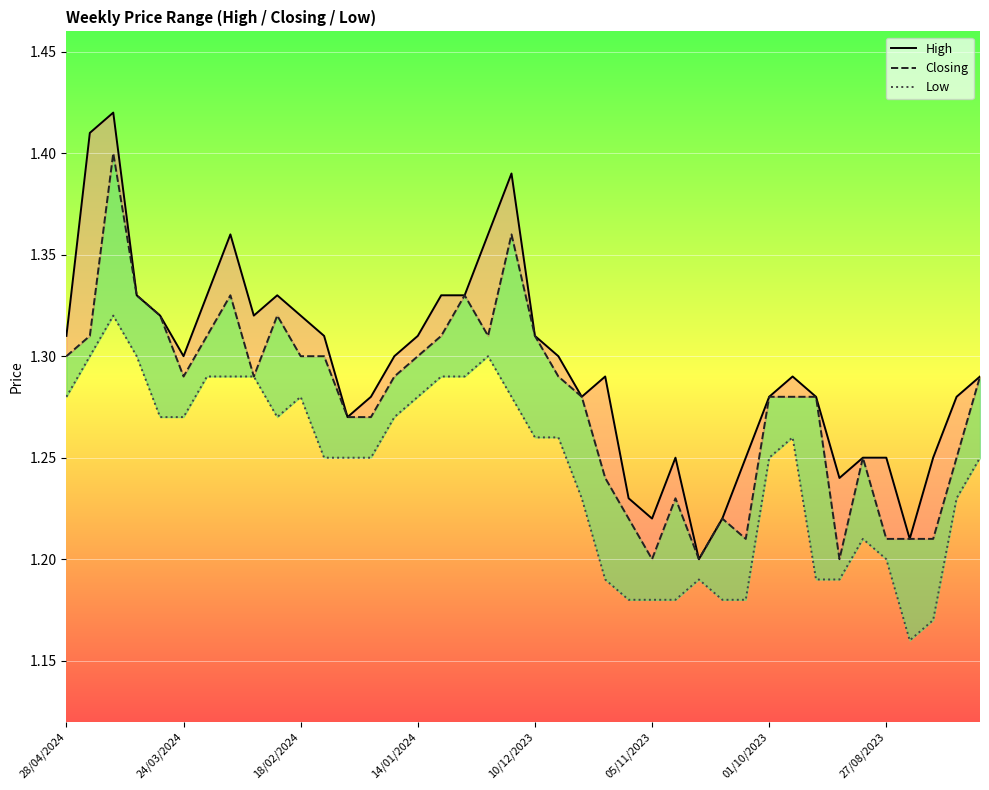

List the series in order of their peak value, highest first.

High, Closing, Low